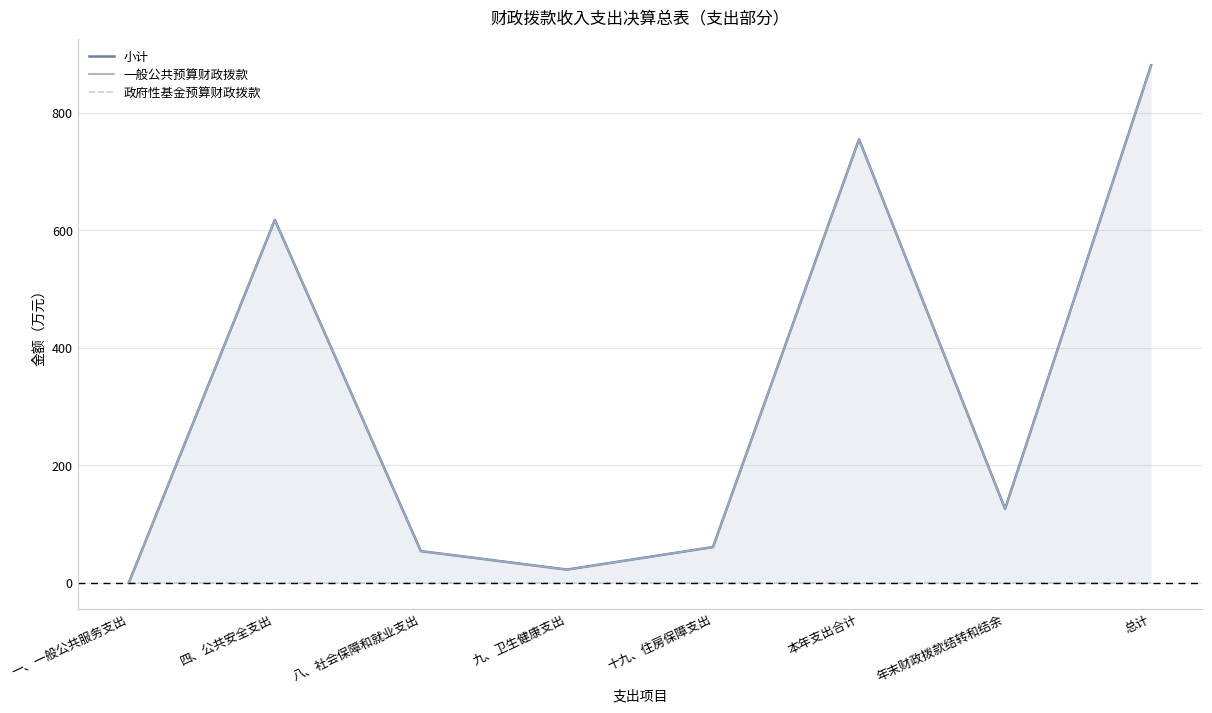

At 年末财政拨款结转和结余, list the series in order from smallest to largest.

政府性基金预算财政拨款, 小计, 一般公共预算财政拨款